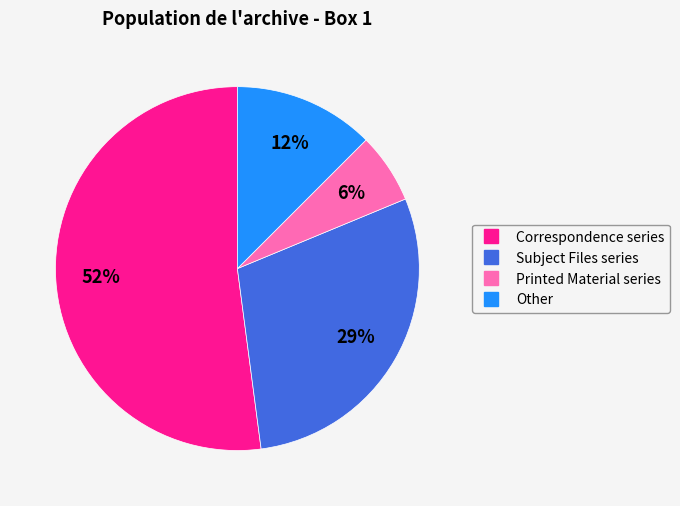

To the nearest percent, what is the difference between the largest and smallest slice percentages?

46%